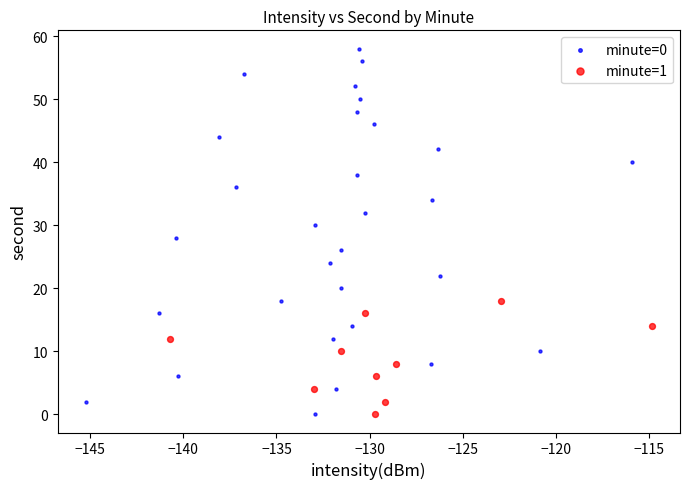

Which series contains the highest Y value?

minute=0